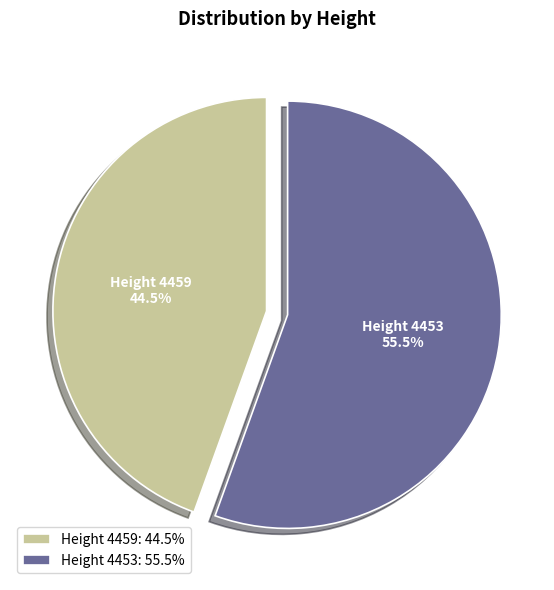

How much of the chart is everything except Height 4459: 44.5%?

55.5%